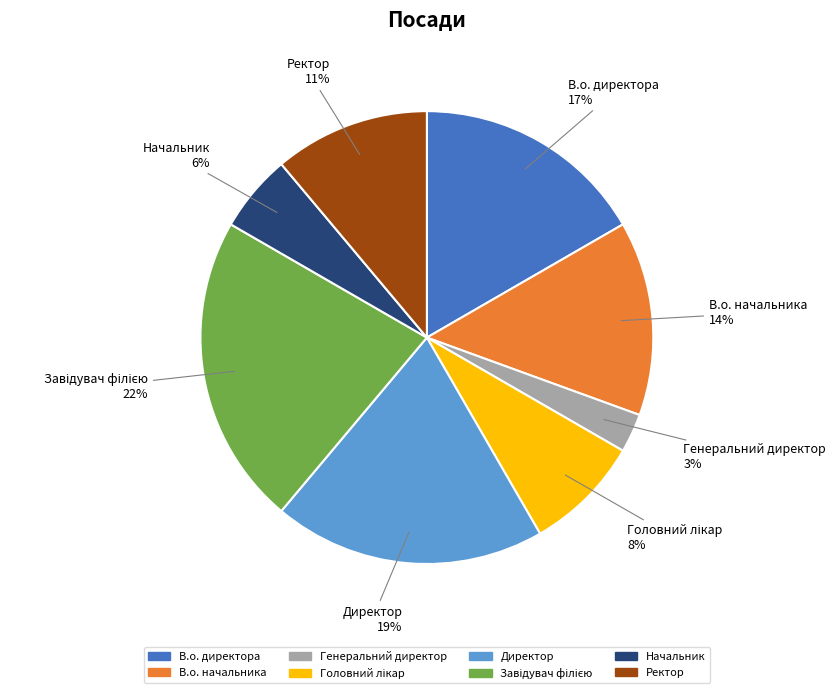

Between Ректор and Генеральний директор, which is larger?

Ректор